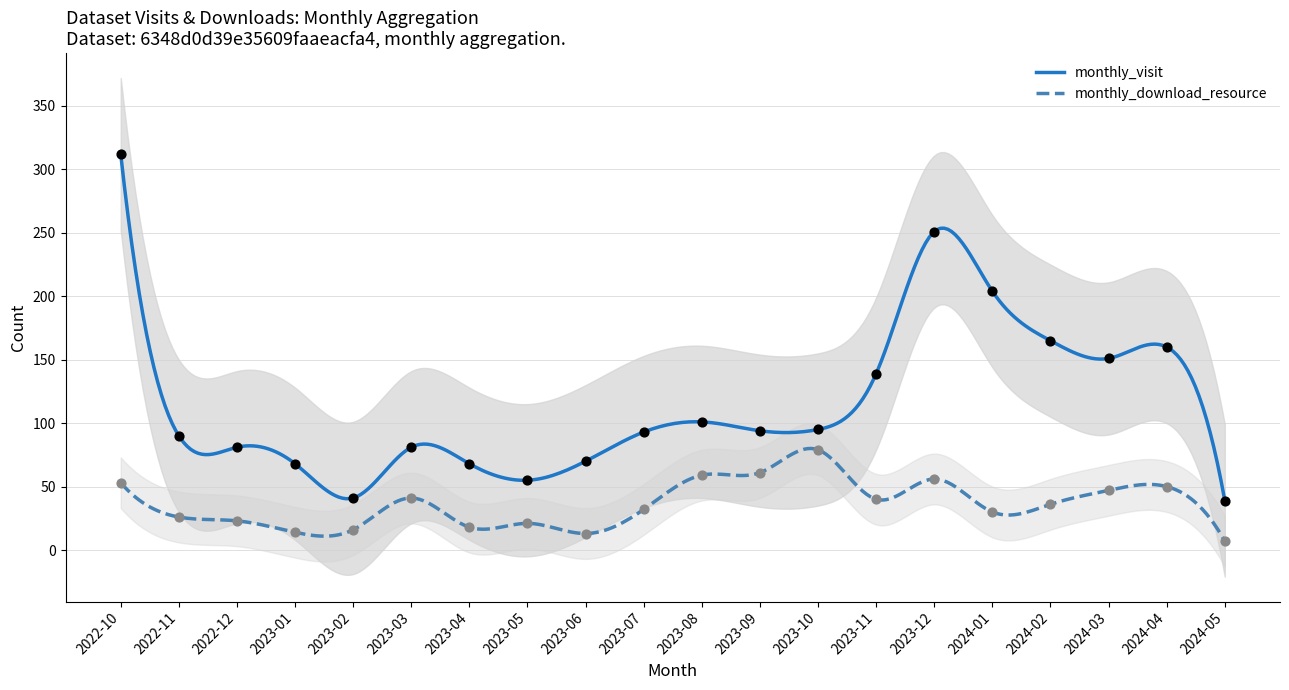

What is the total value across all series at 2023-01?

82